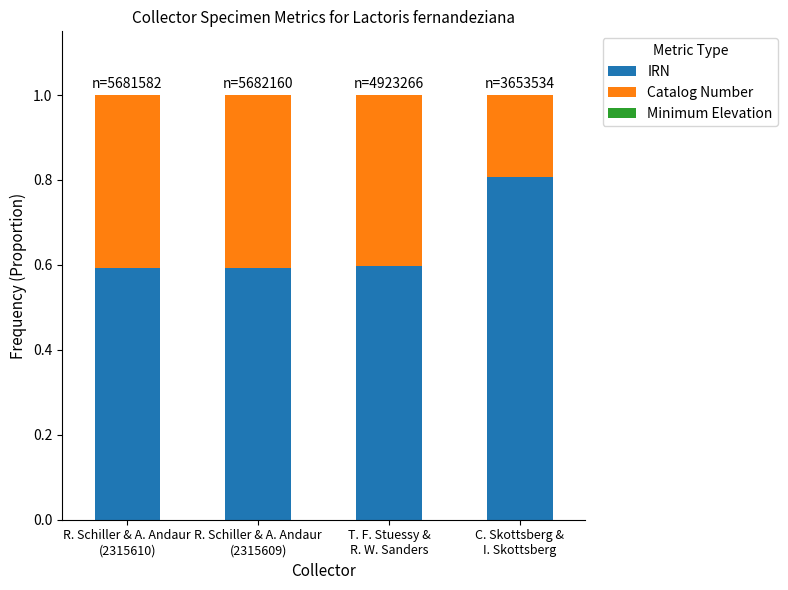

What is the highest value of the IRN series?

0.8